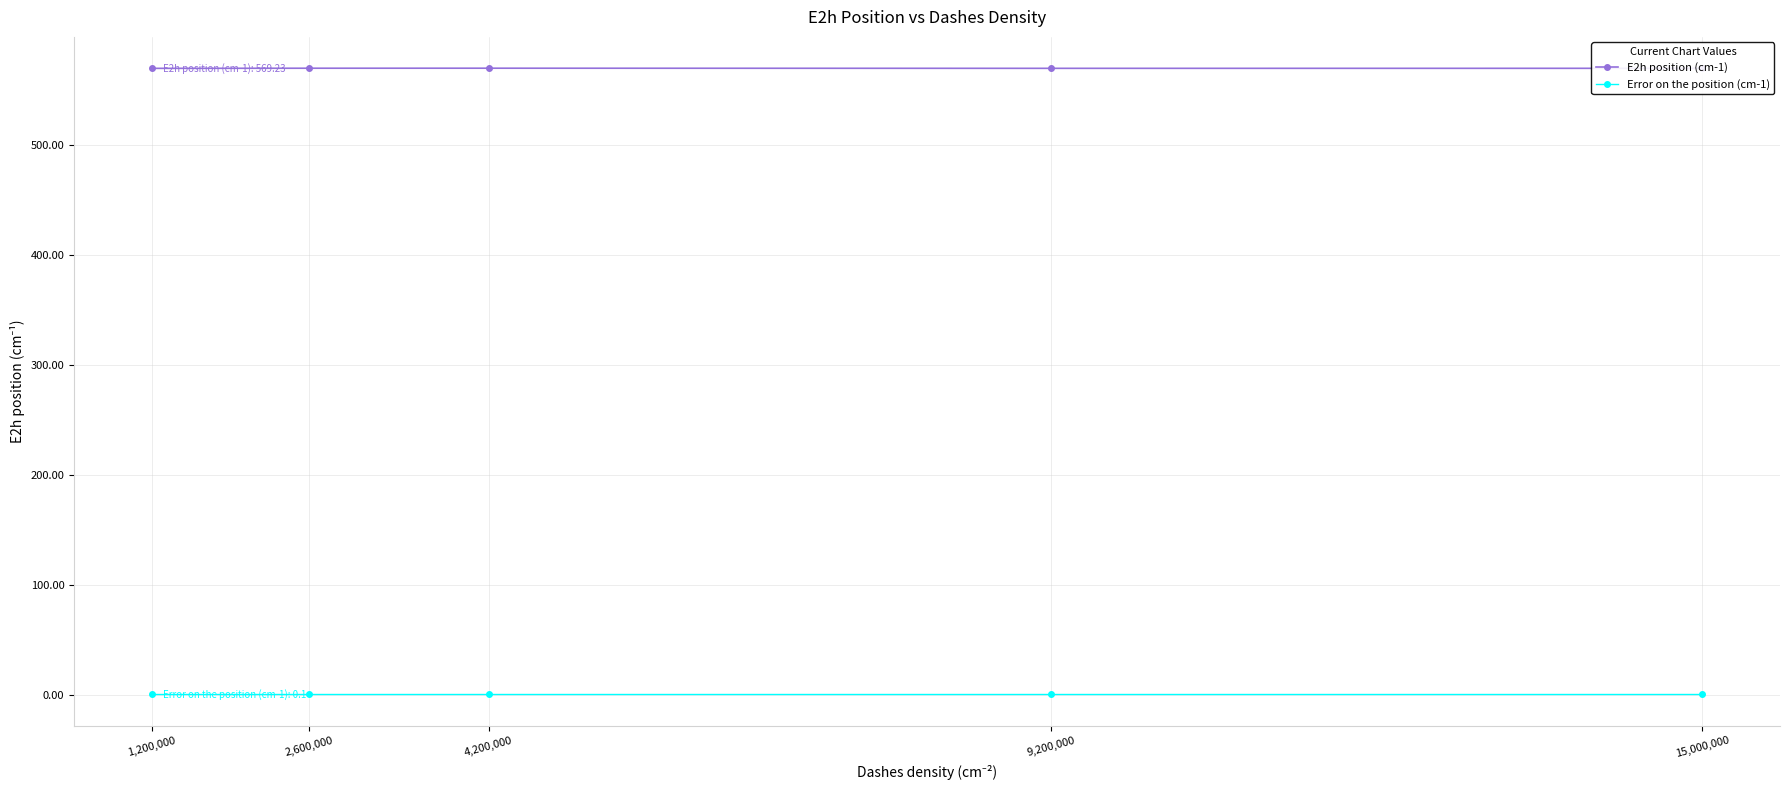

True or false: E2h position (cm-1) has a value of 569.2 at 9,200,000.

True